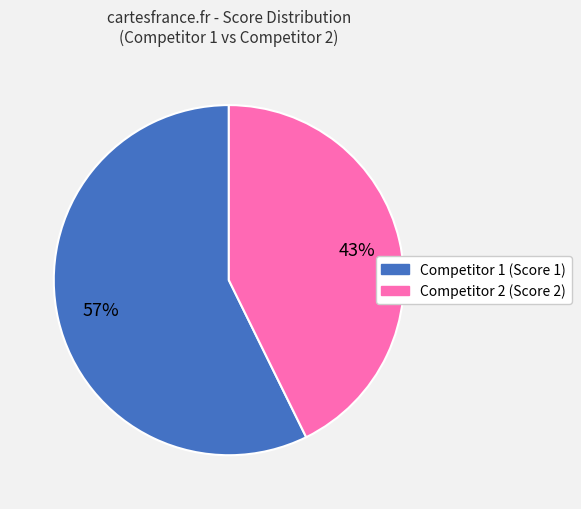

How many slices are in this pie chart?

2